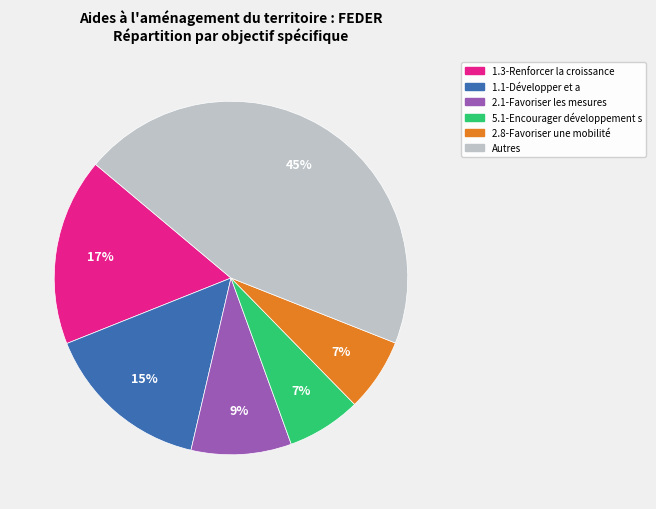

Does any single category account for the majority?

No